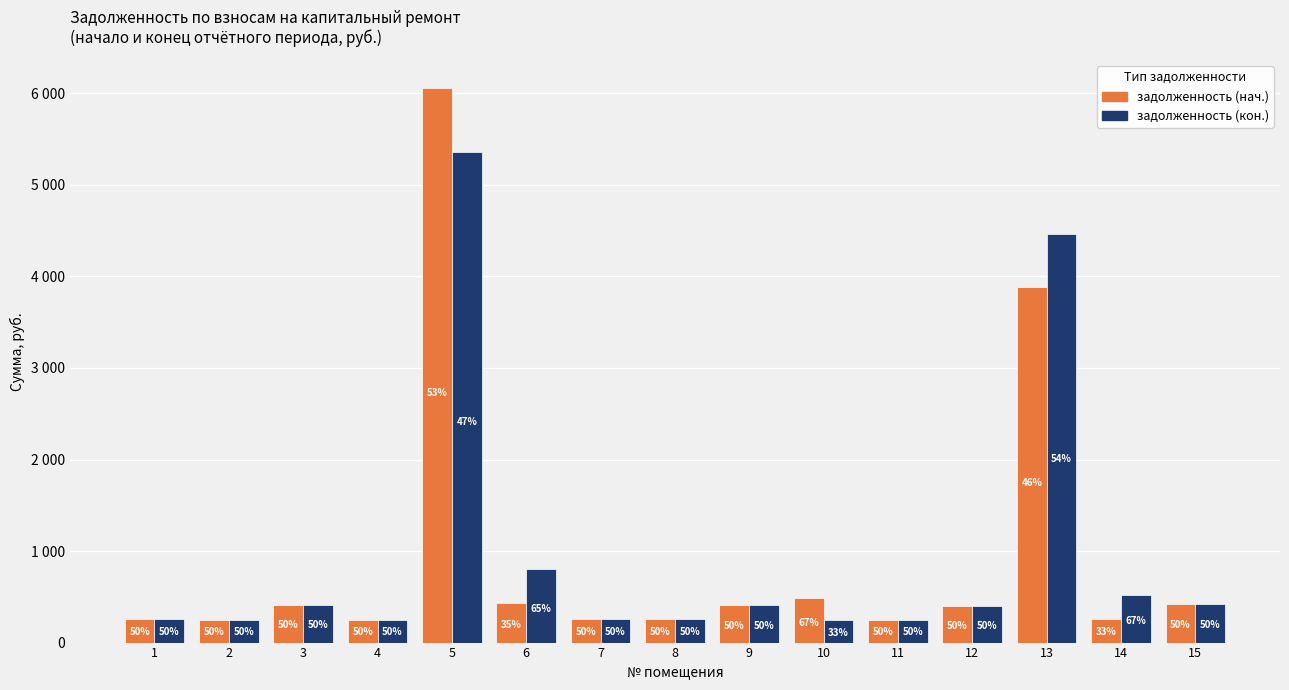

What are all the series names shown in the legend?

задолженность (нач.), задолженность (кон.)